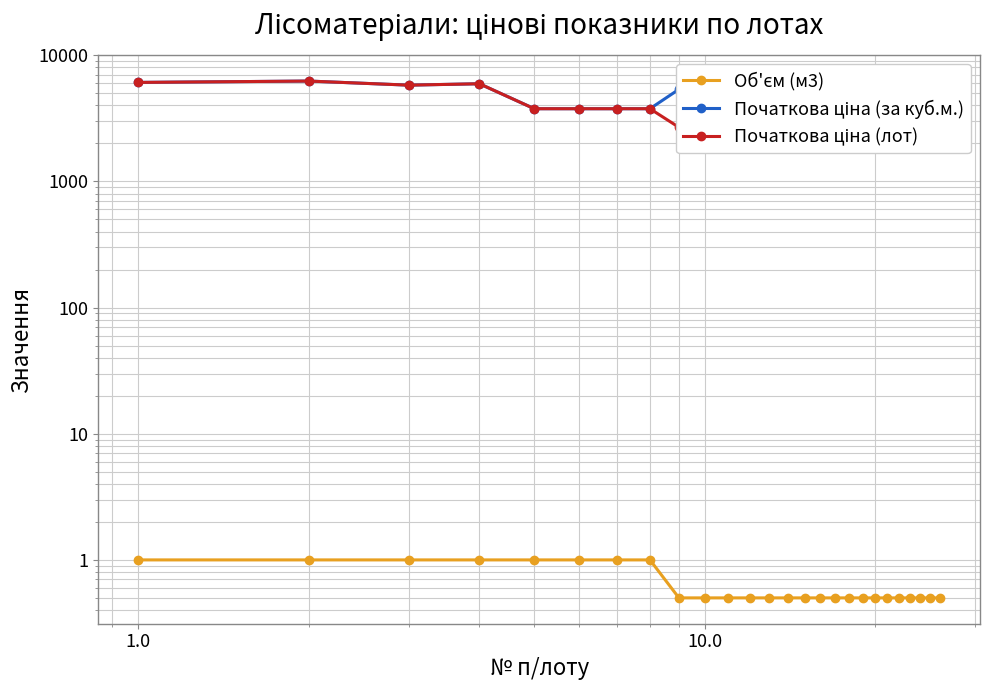

The value of Об'єм (м3) at 12 is 0.9. True or false?

False